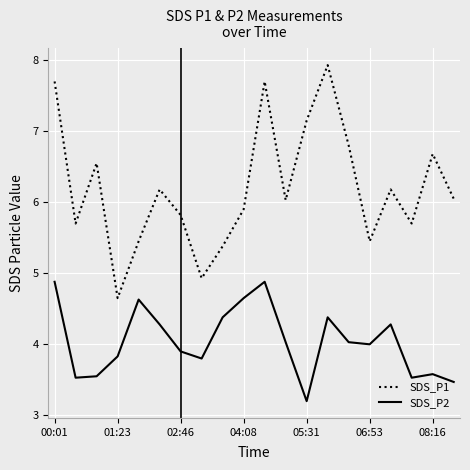

What is the minimum value for SDS_P1?

4.7